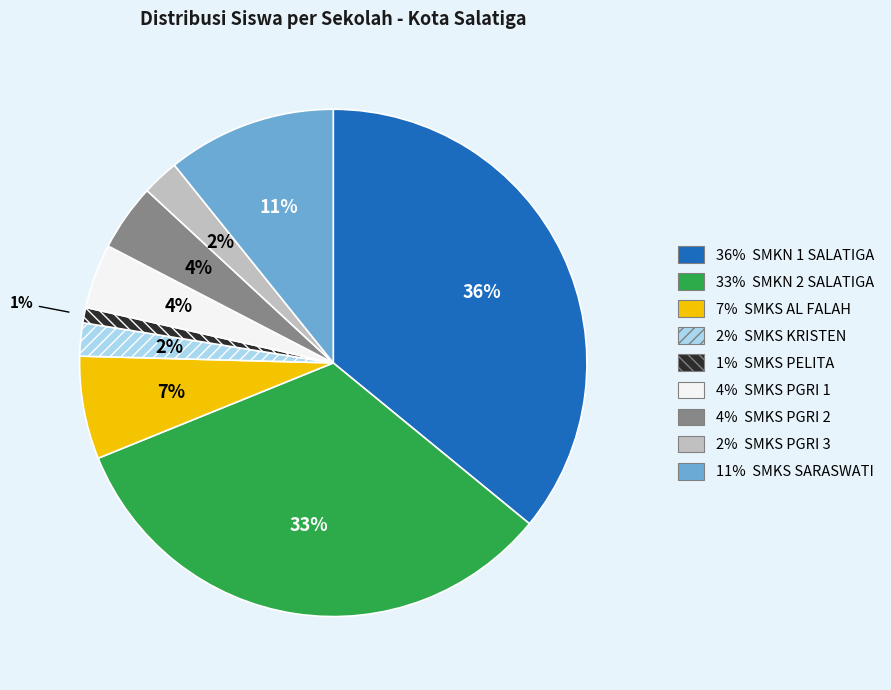

Count the number of slices in the pie.

9